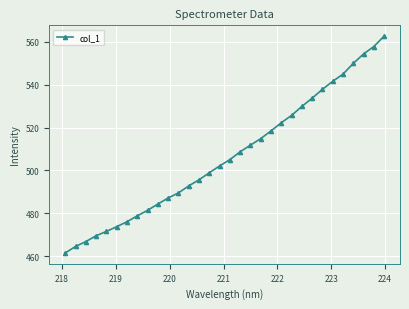

What is the maximum value shown in the chart?

562.7